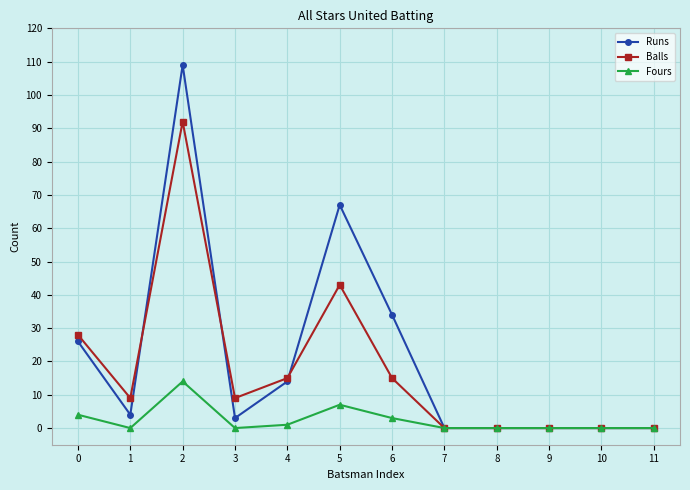

Is the value of Balls at 2 greater than the value of Fours at 9?

Yes